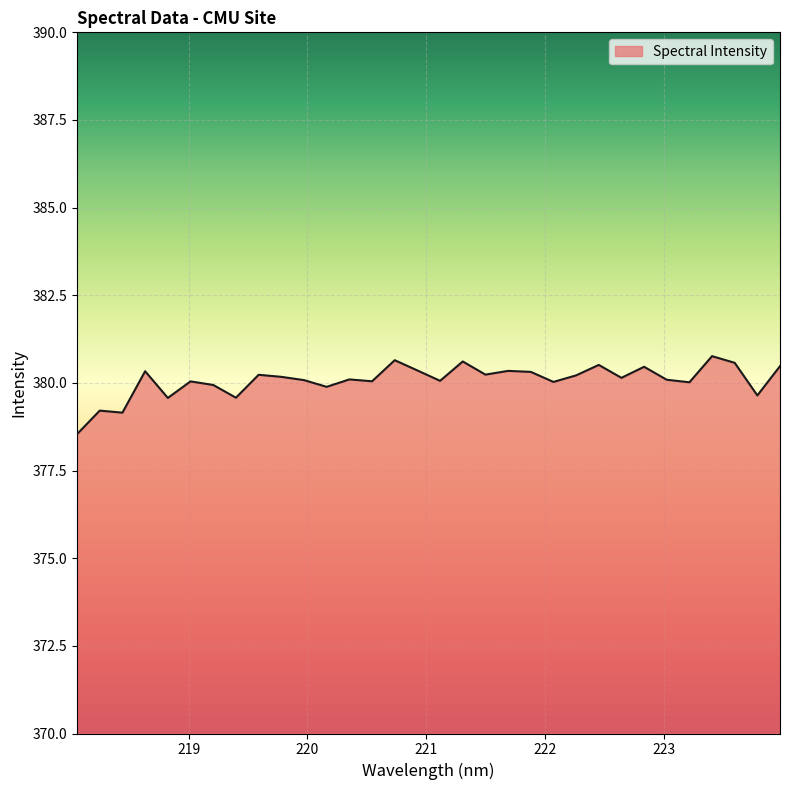

How many lines are shown in the chart?

1